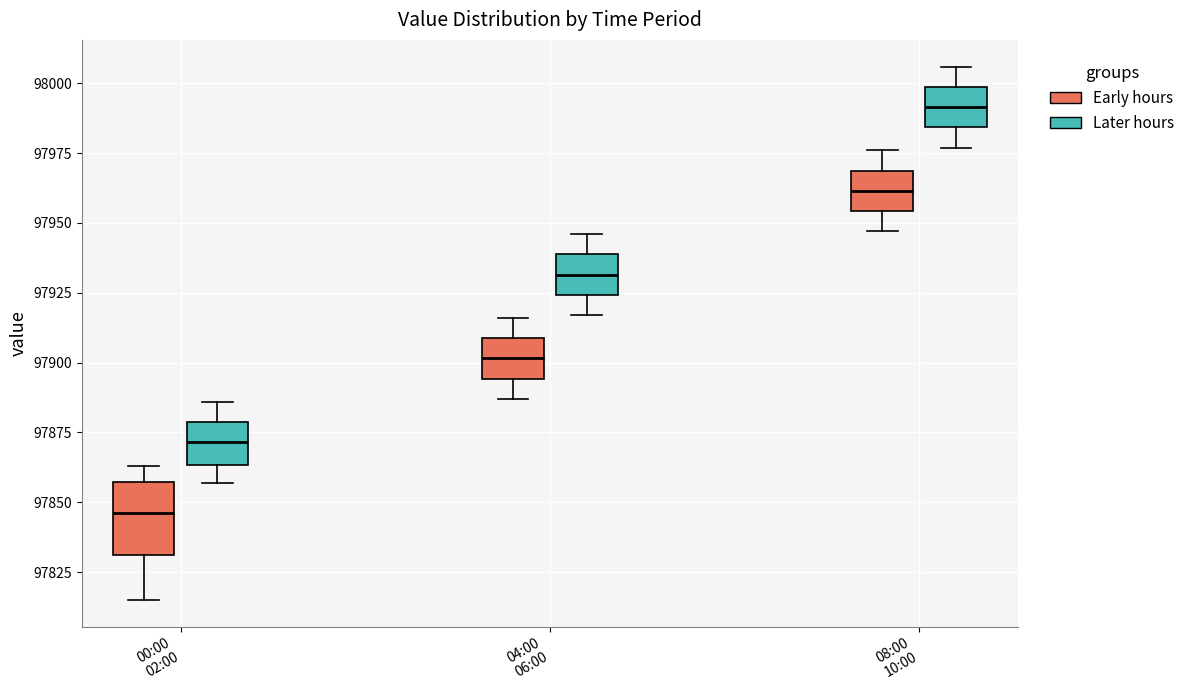

Which box's median line is the lowest?

00:00 02:00 (Early hours)